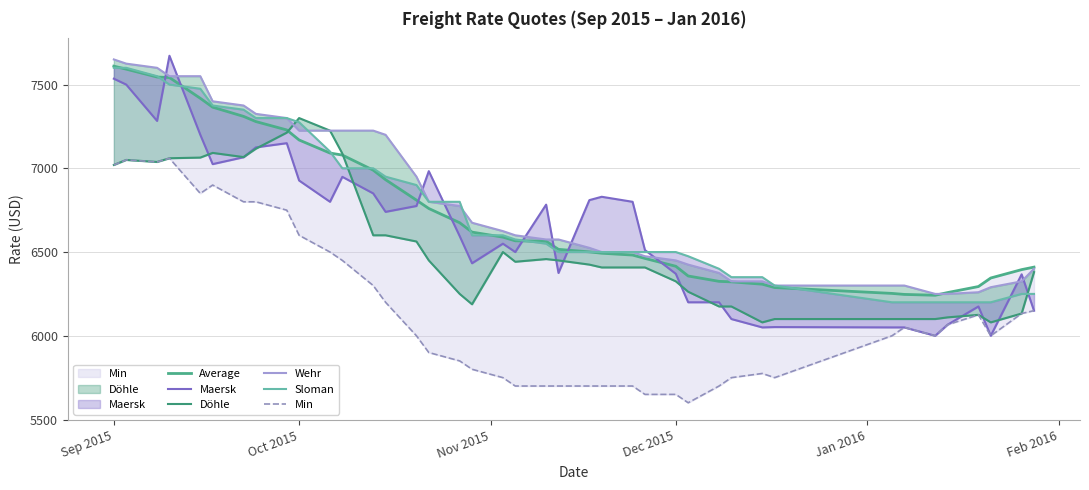

True or false: Sloman has more than 0 points higher than both neighbors.

False